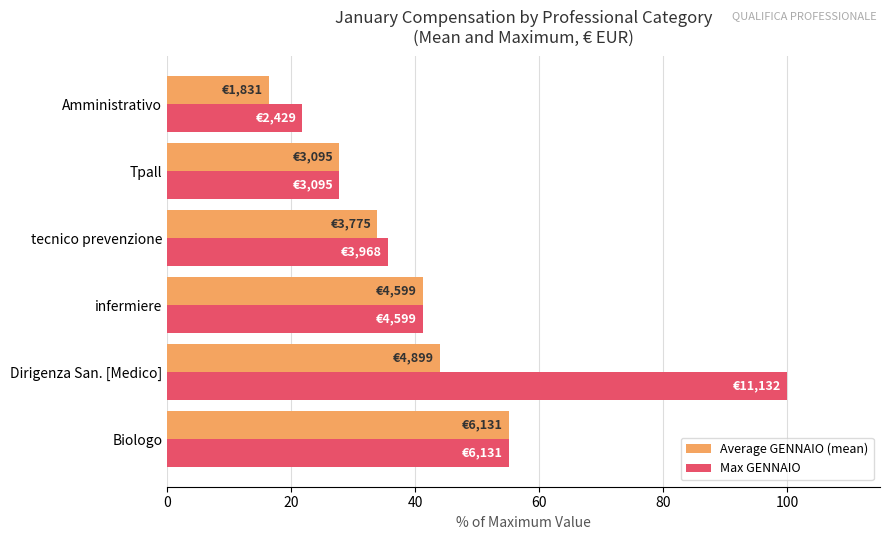

Is it true that Max GENNAIO equals 21.8 at Amministrativo?

True